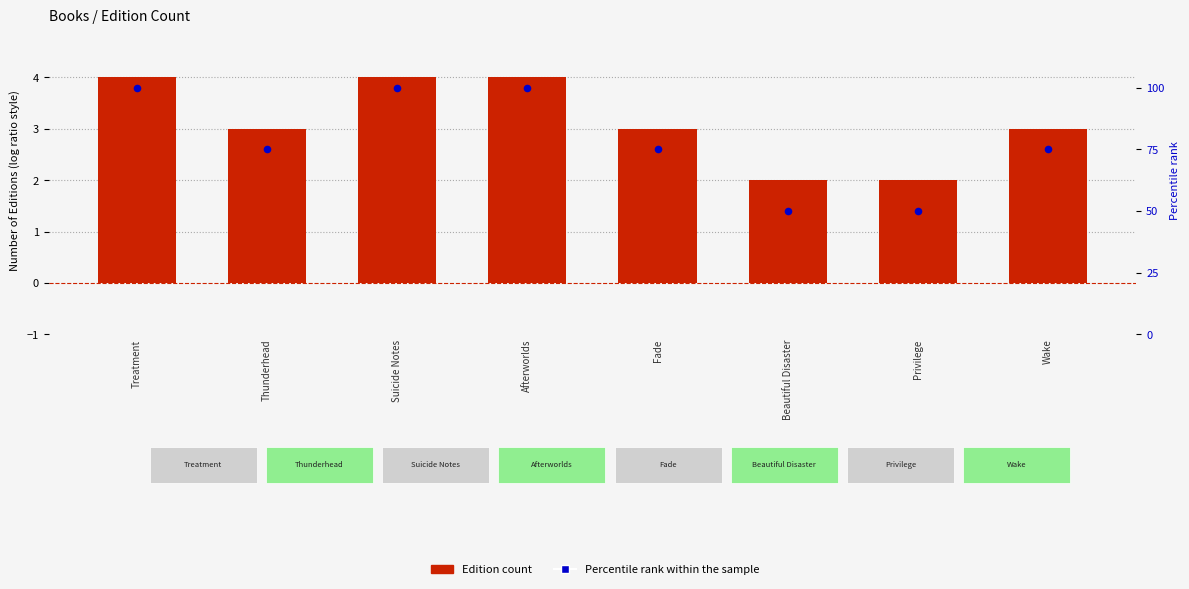

Which series has the largest Y range (max minus min)?

Percentile rank within the sample